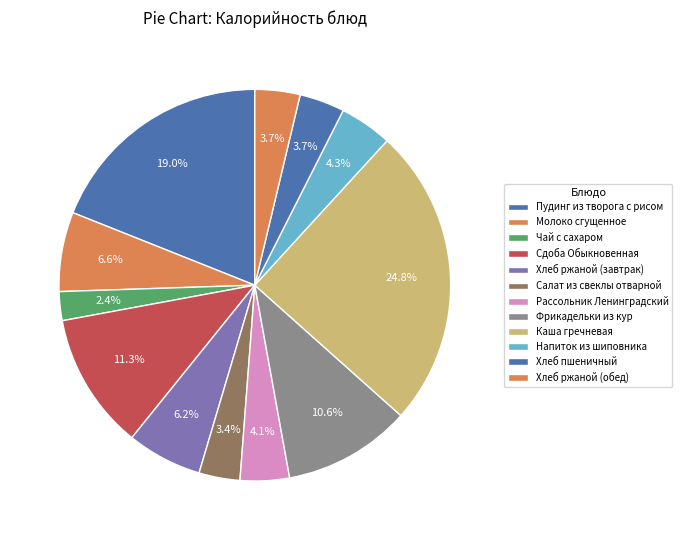

How many slices are in this pie chart?

12